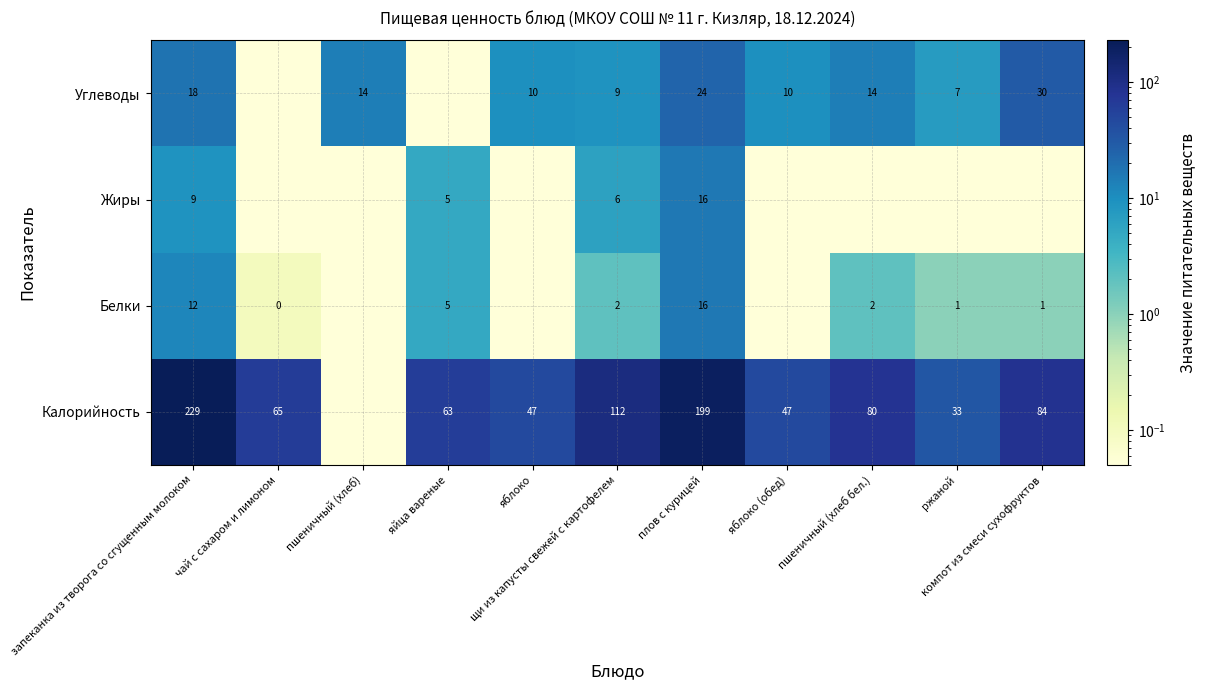

How many data points does each series have?

11